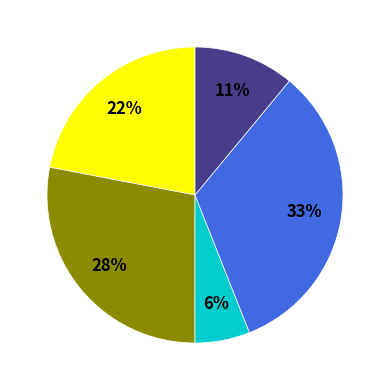

Does any single category account for the majority?

No